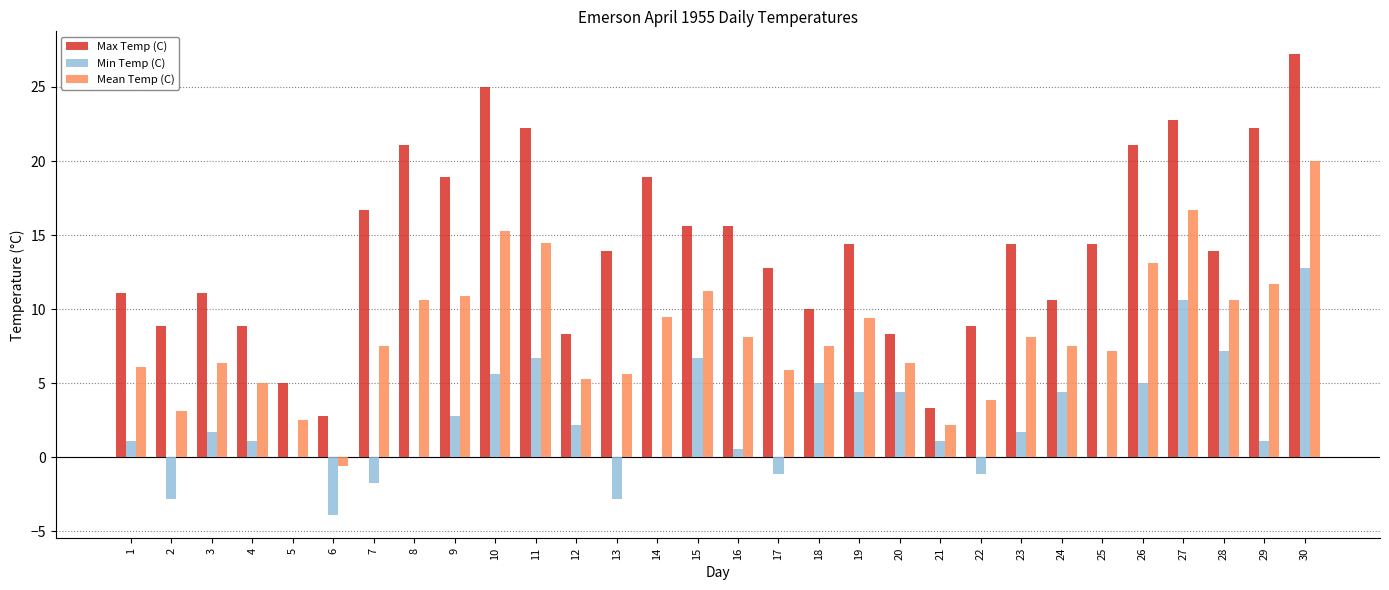

What is the total value across all series at 17?

17.6